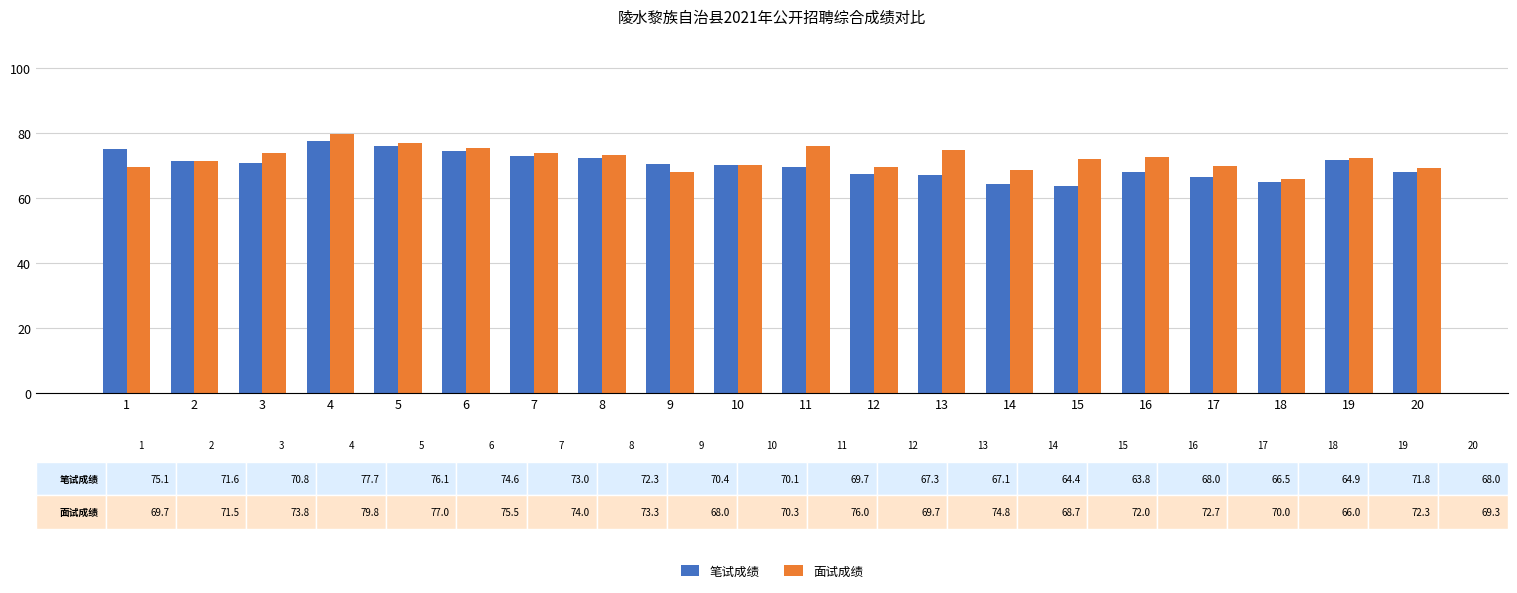

At how many categories does at least one series exceed 67?

19